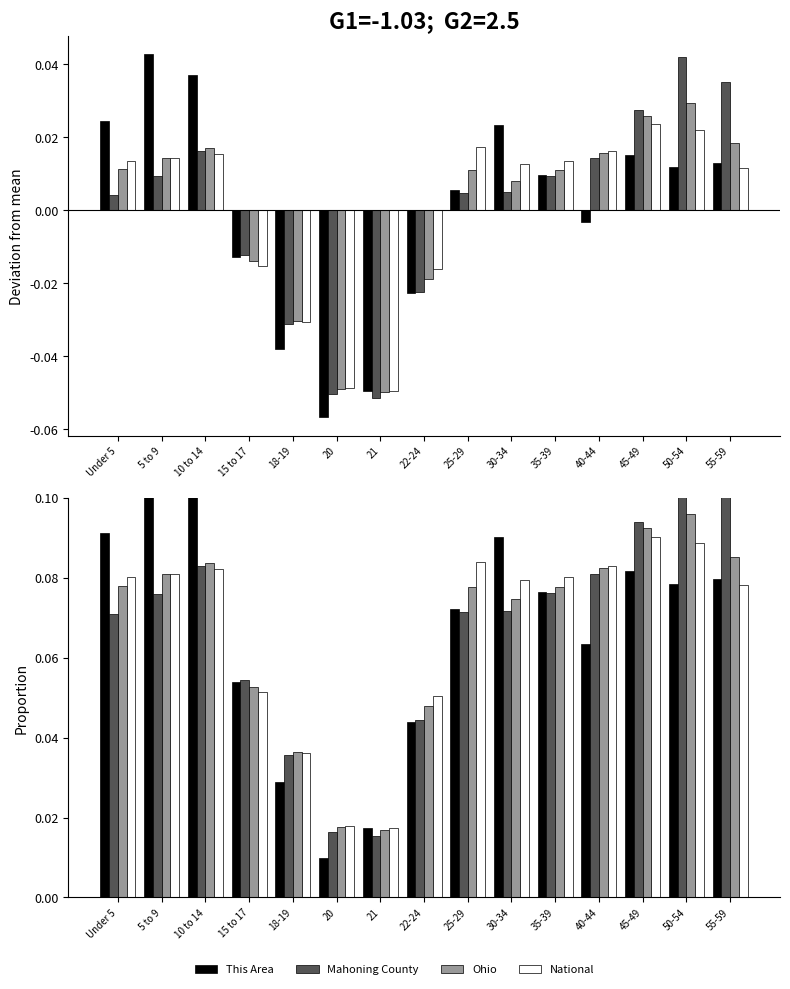

How many National values are between 0 and 1?

15